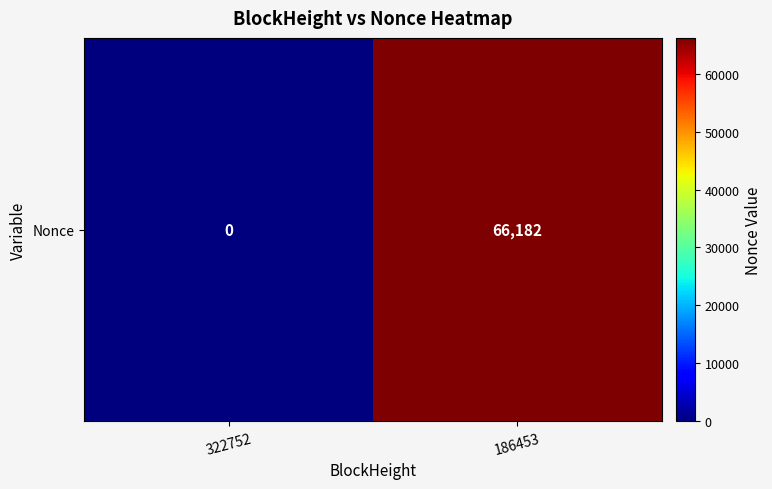

Which category has the lowest value across all series?

322752